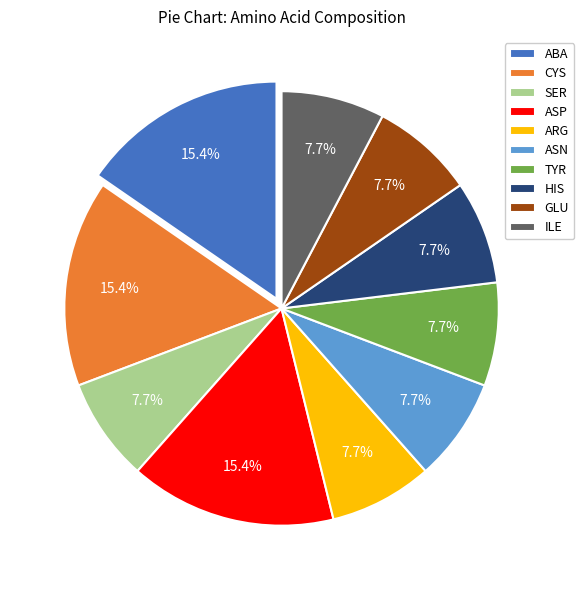

Combined, do GLU and HIS account for over 50%?

No